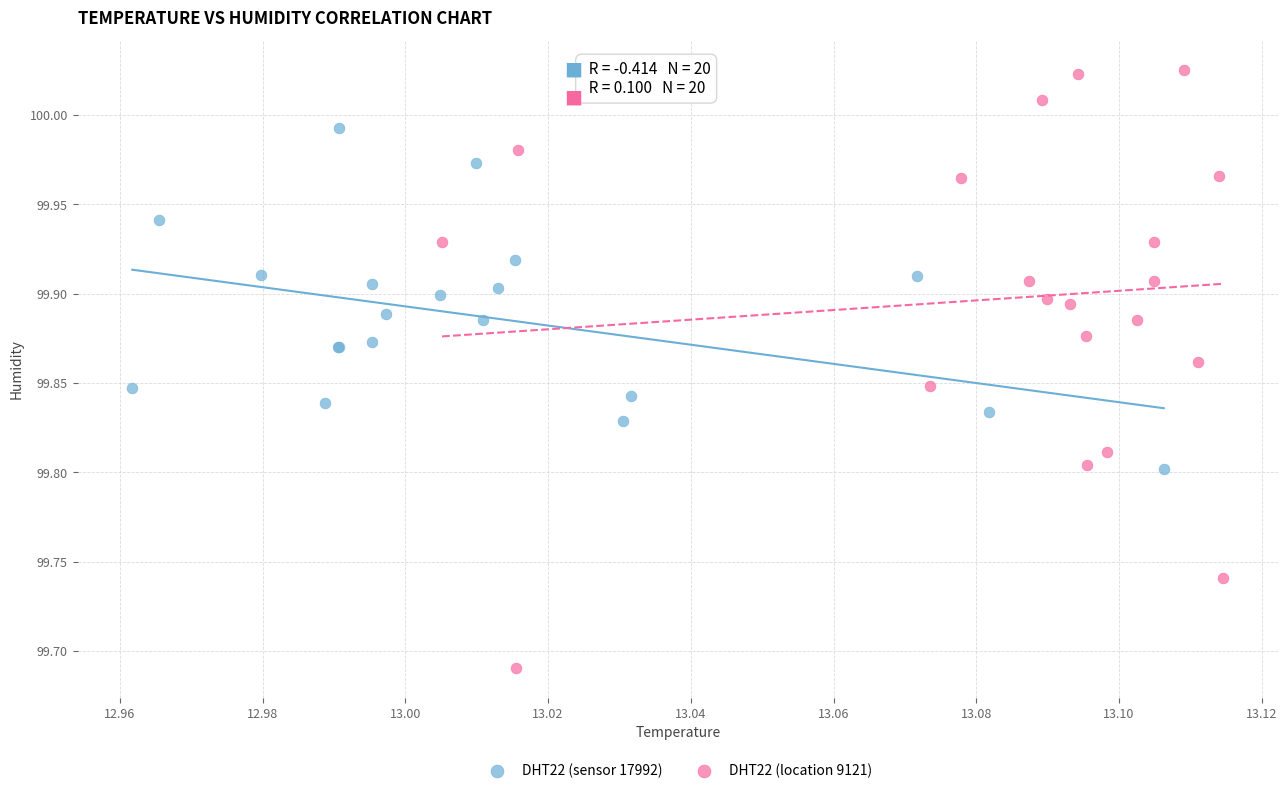

Which series has the largest Y range (max minus min)?

DHT22 (location 9121)